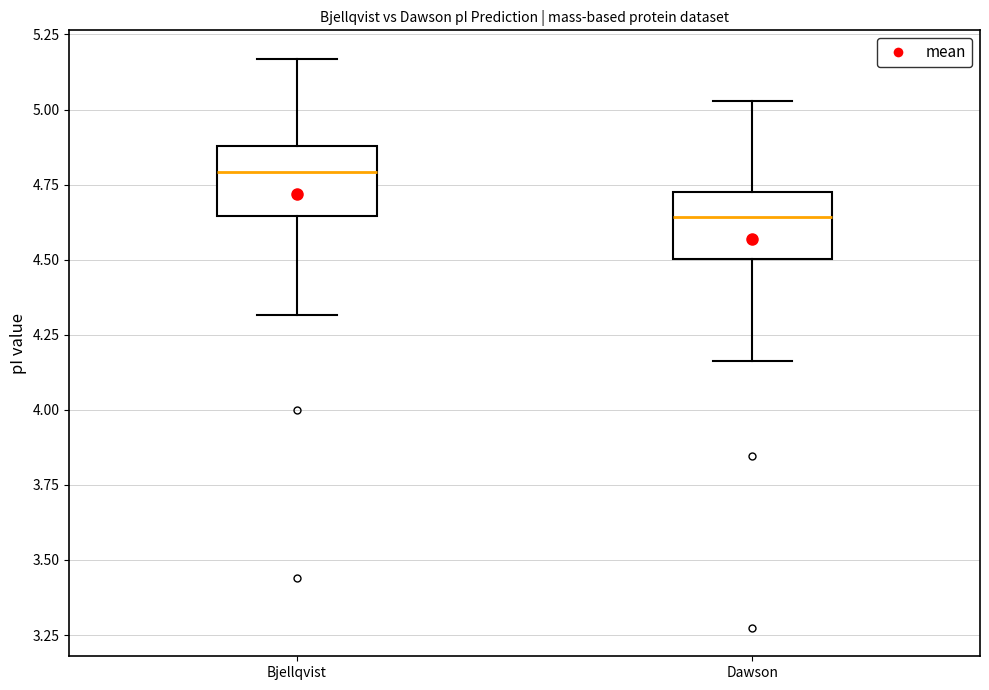

Reading left to right, transcribe this box plot: for each box, give where its median line is, the range the box spans, and where its two whiskers end, as read against the y-axis. The values are not printed on the chart, so give them approximately, as read against the axis.

Bjellqvist: median 4.80, box 4.65 to 4.90, whiskers 4.30 to 5.15
Dawson: median 4.65, box 4.50 to 4.75, whiskers 4.15 to 5.05